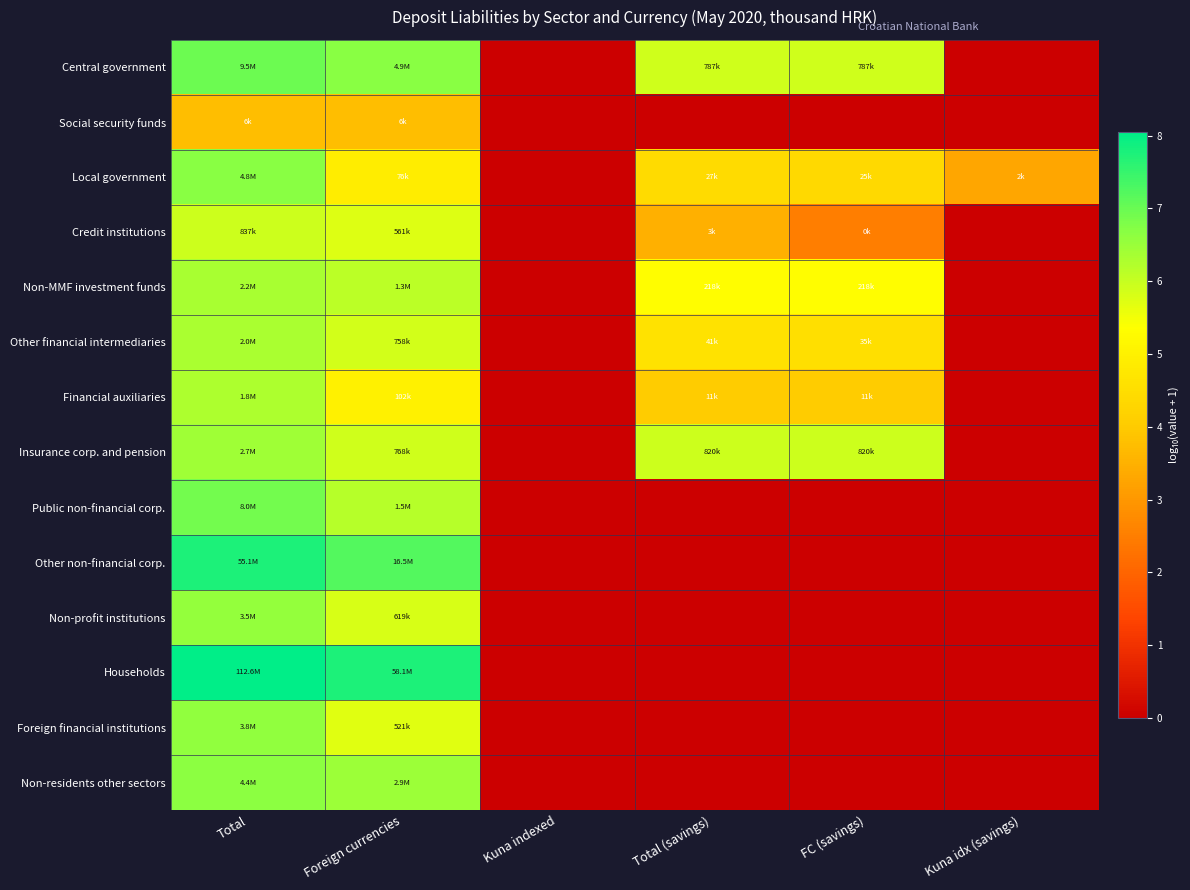

Which has a higher value, FC (savings) or Foreign currencies?

Foreign currencies